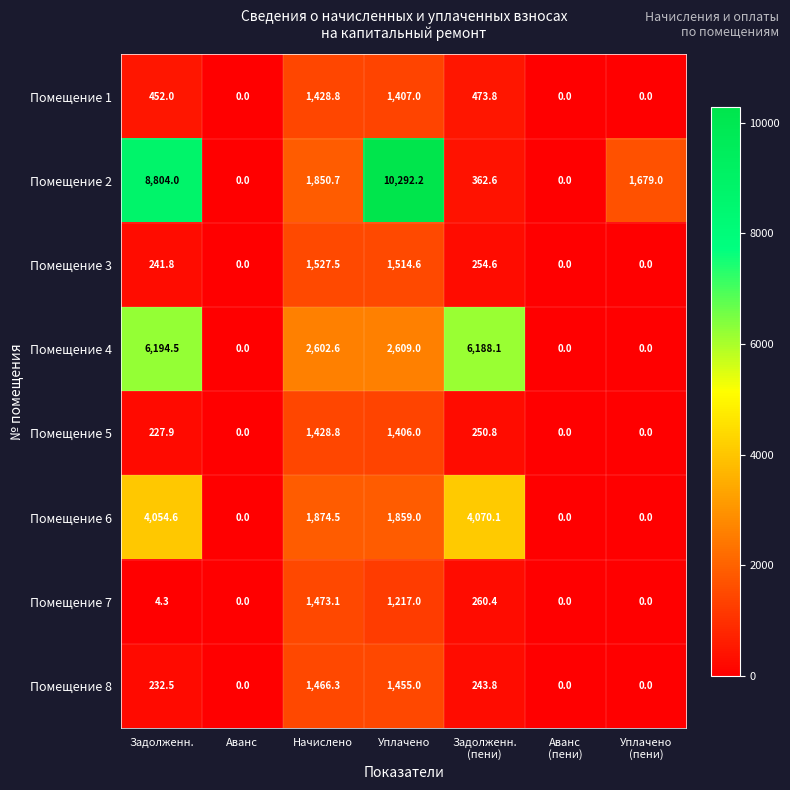

What is the difference between the second highest and second lowest values in the Помещение 6 series?

4054.6